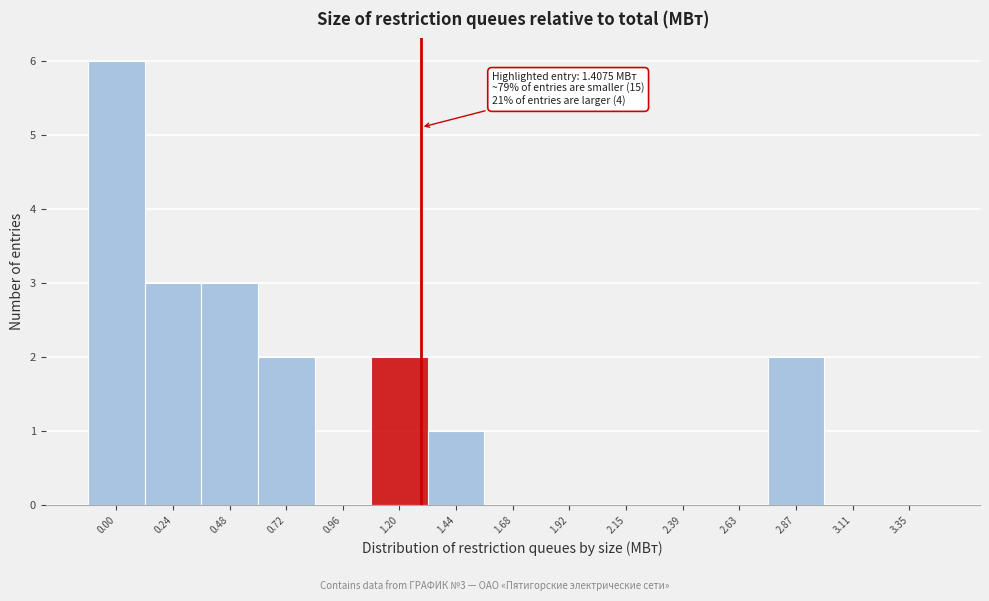

Reading right to left, transcribe all the data shown in this chart.

3.35=0	3.11=0	2.87=2	2.63=0	2.39=0	2.15=0	1.92=0	1.68=0	1.44=1	1.20=2	0.96=0	0.72=2	0.48=3	0.24=3	0.00=6